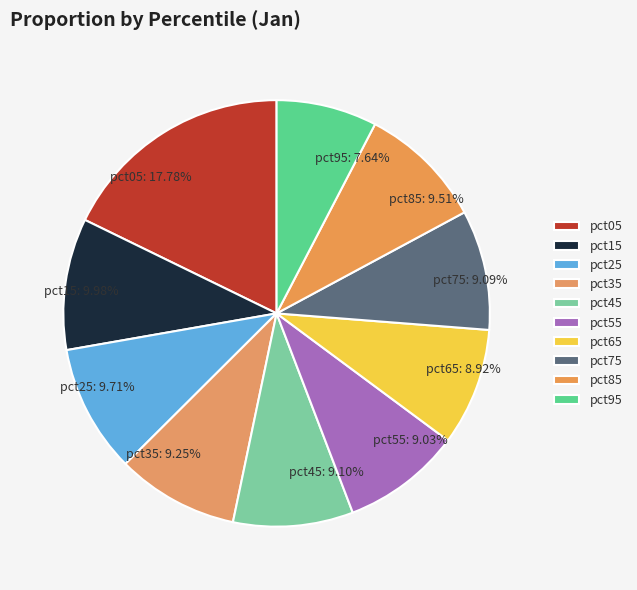

Is there a majority slice in this chart?

No